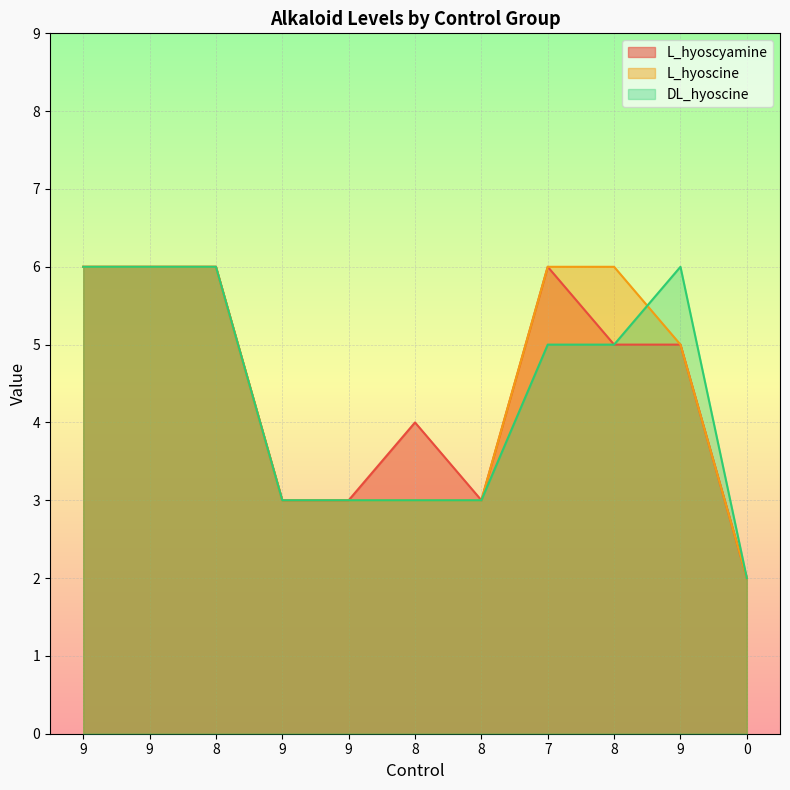

Does the chart display data point markers on the line(s)?

No